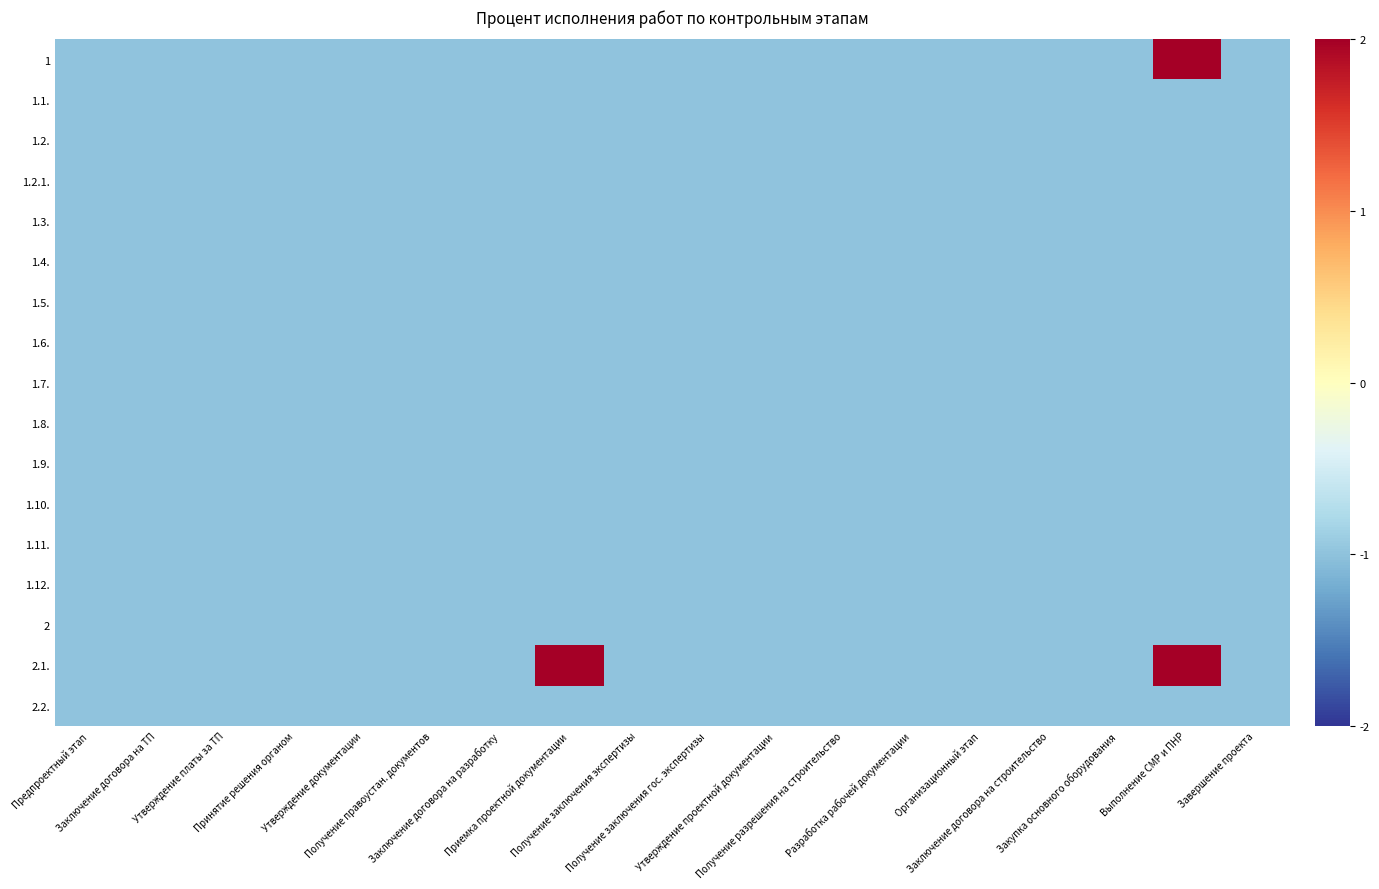

Which label corresponds to the largest value in the chart?

Выполнение СМР и ПНР